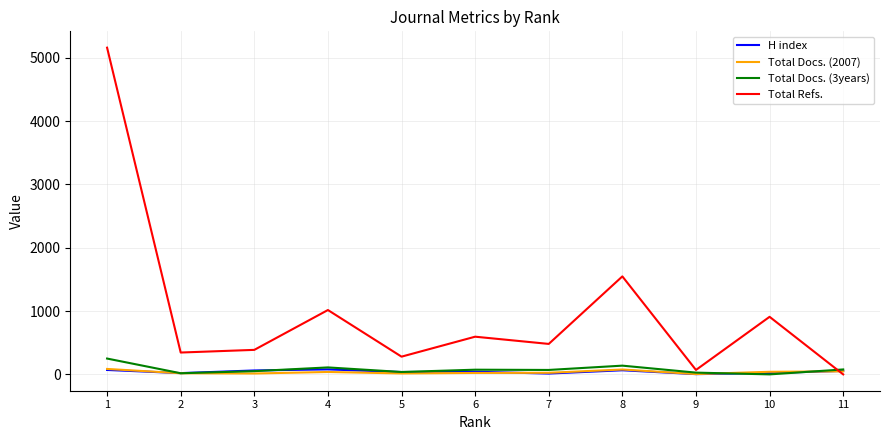

What is the greatest value displayed?

5158